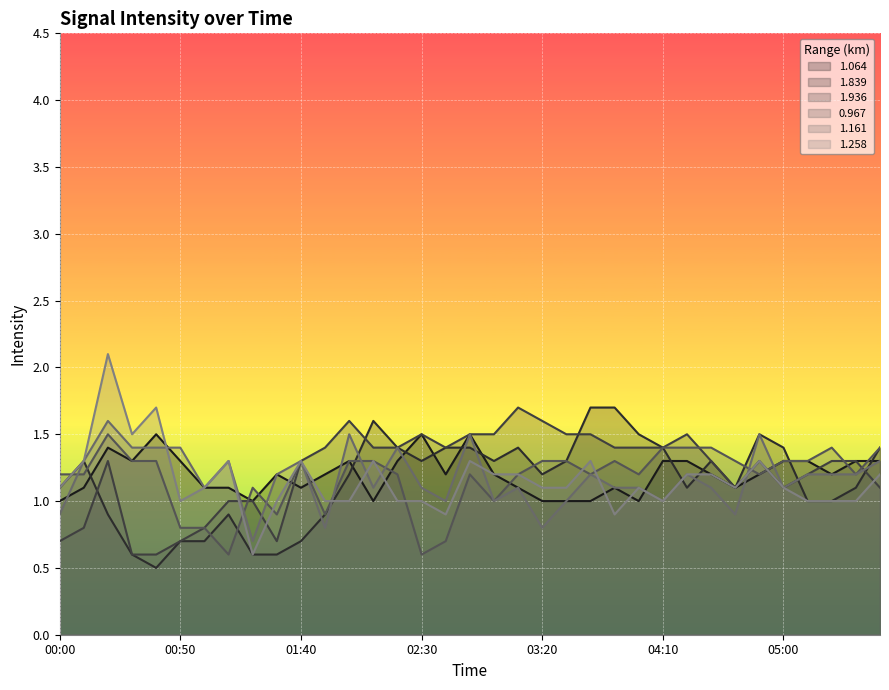

Does the chart display data point markers on the line(s)?

No